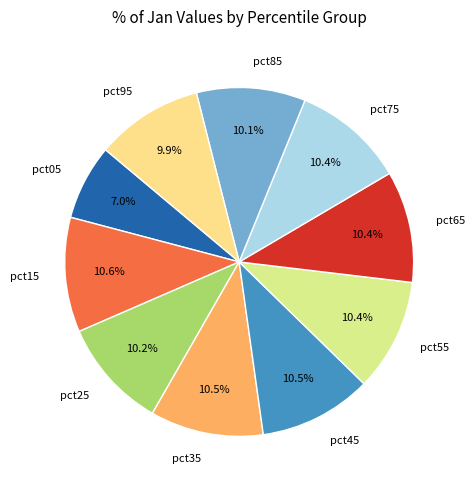

To the nearest percent, what is the combined percentage of pct25 and pct05?

17%